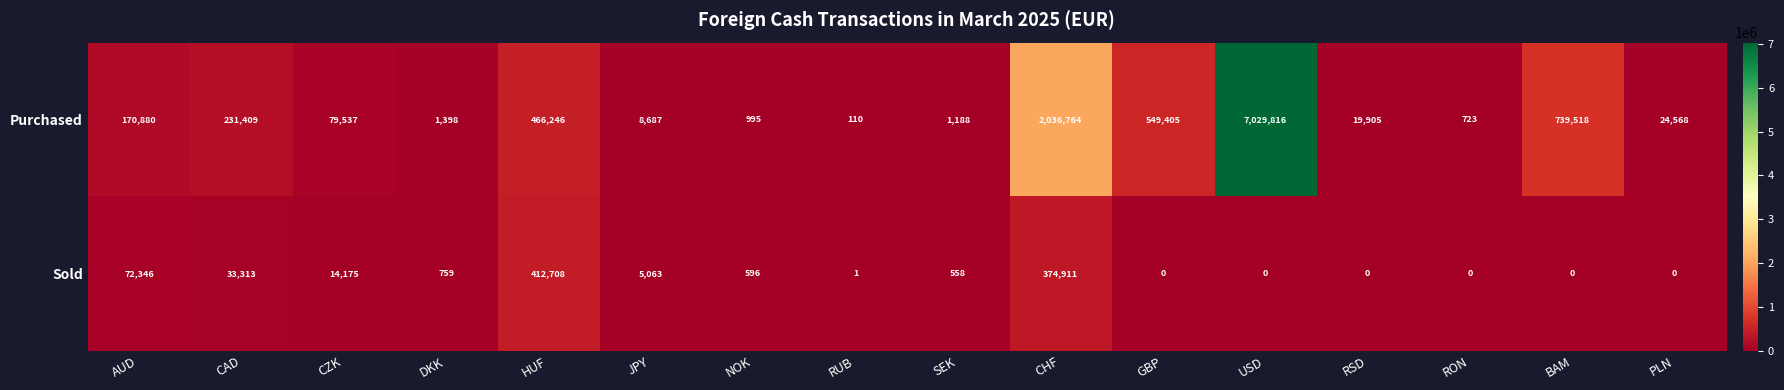

Rank the series by their average value, from highest to lowest.

Purchased, Sold